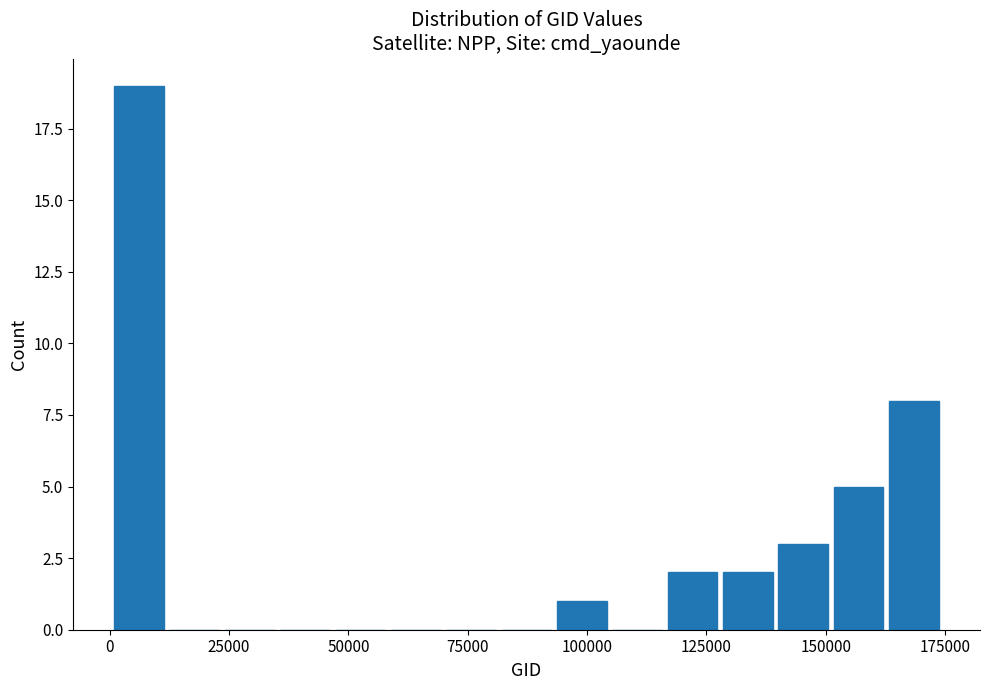

Read against the x-axis, roughly where is the centre of the tallest bar?

5000